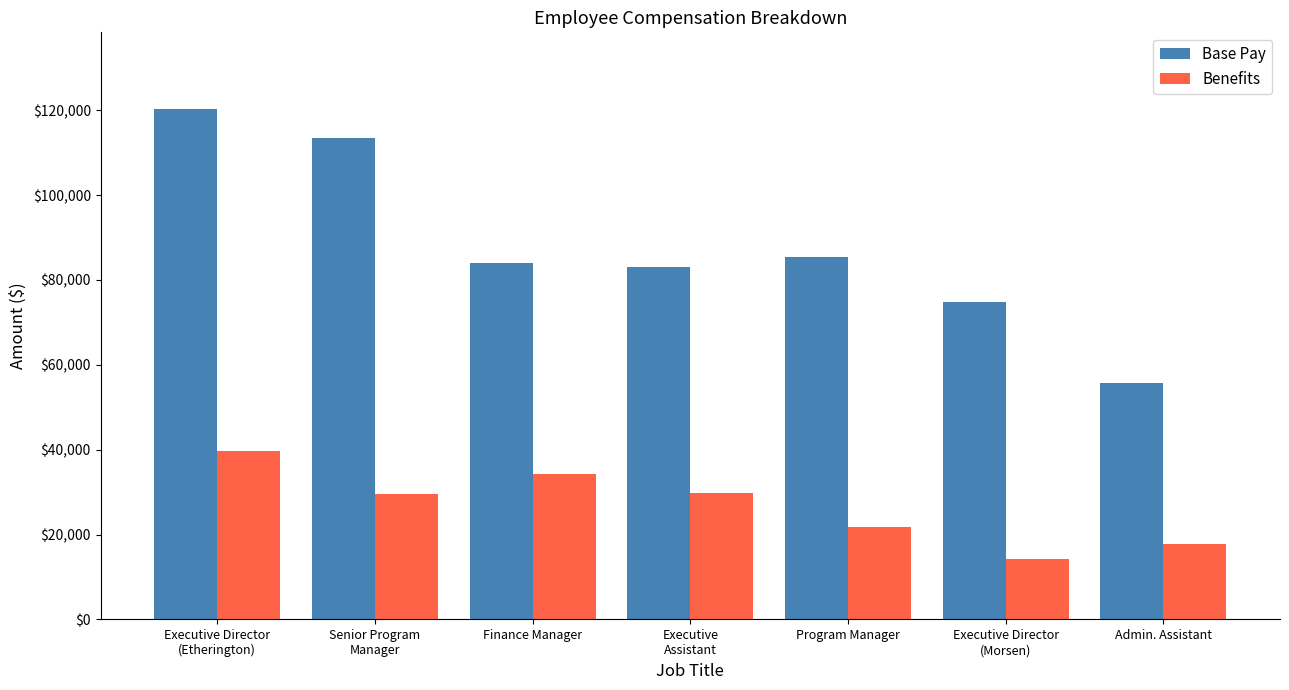

What is the sum of all Benefits values?

186807.4